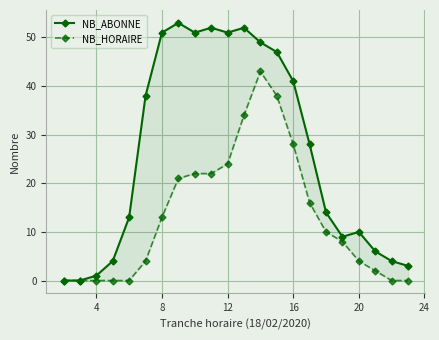

Does the chart display data point markers on the line(s)?

Yes